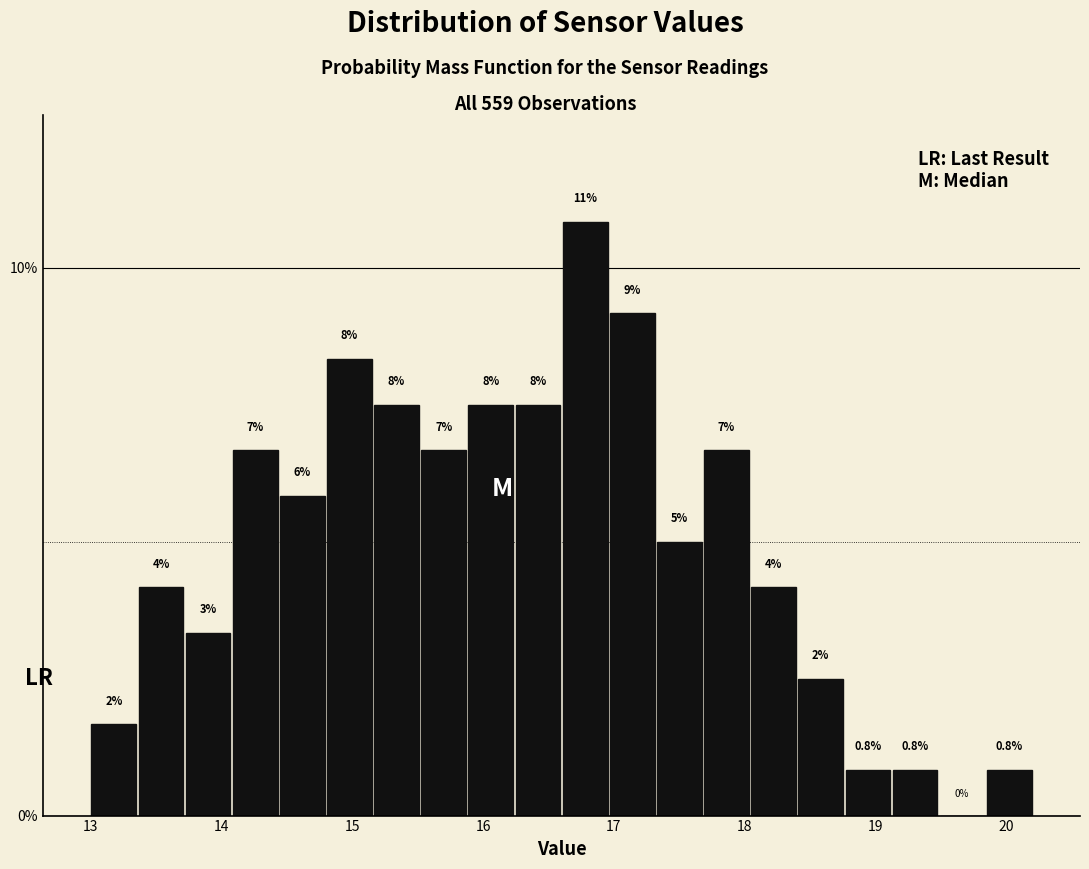

Around what value on the x-axis is the tallest bar? Give the approximate position of its centre, as read against the axis.

16.8